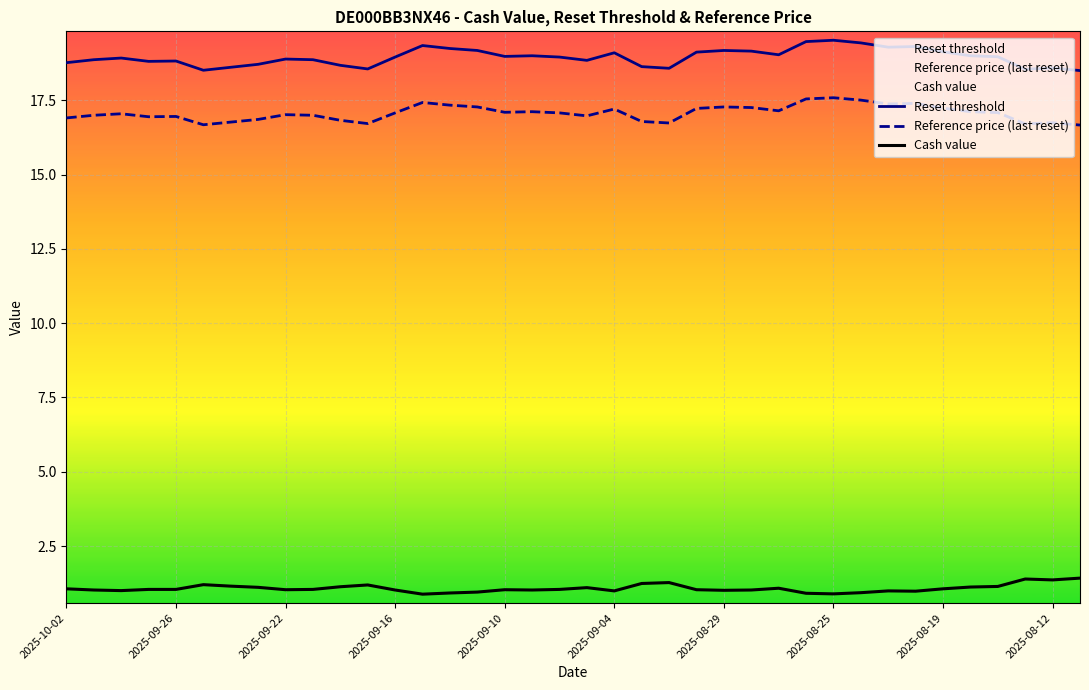

True or false: Cash value and Reference price (last reset) intersect in this chart.

False